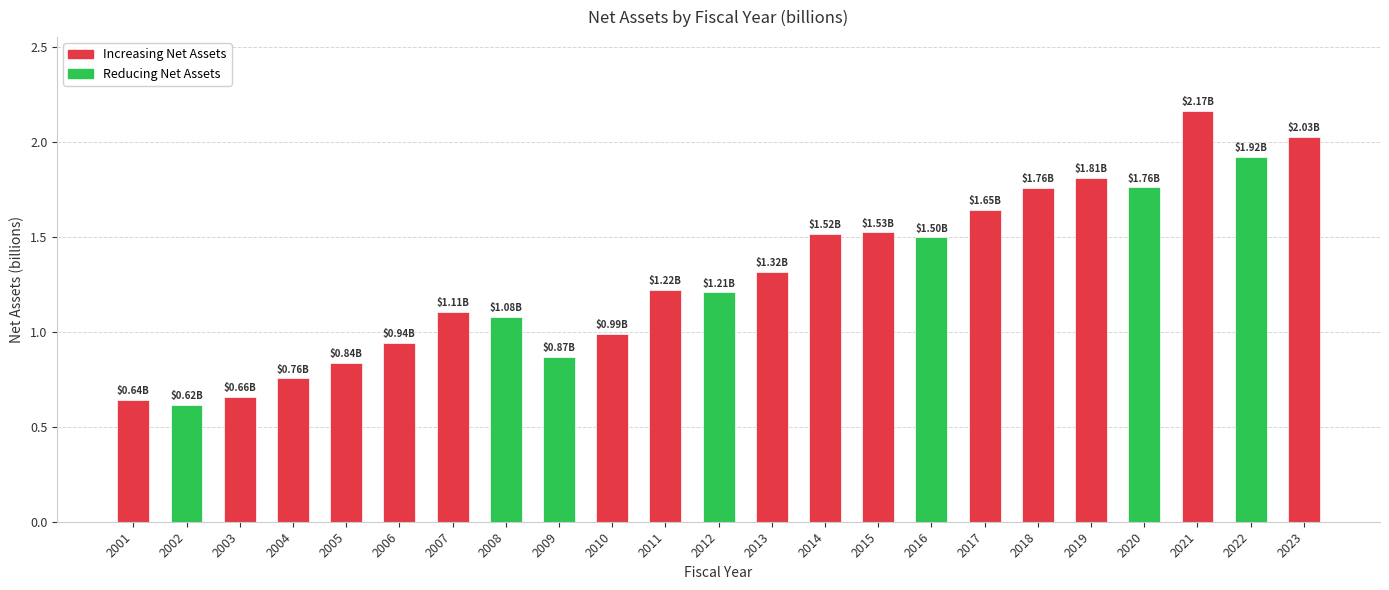

What is the change in value from 2004 to 2013?

+0.6